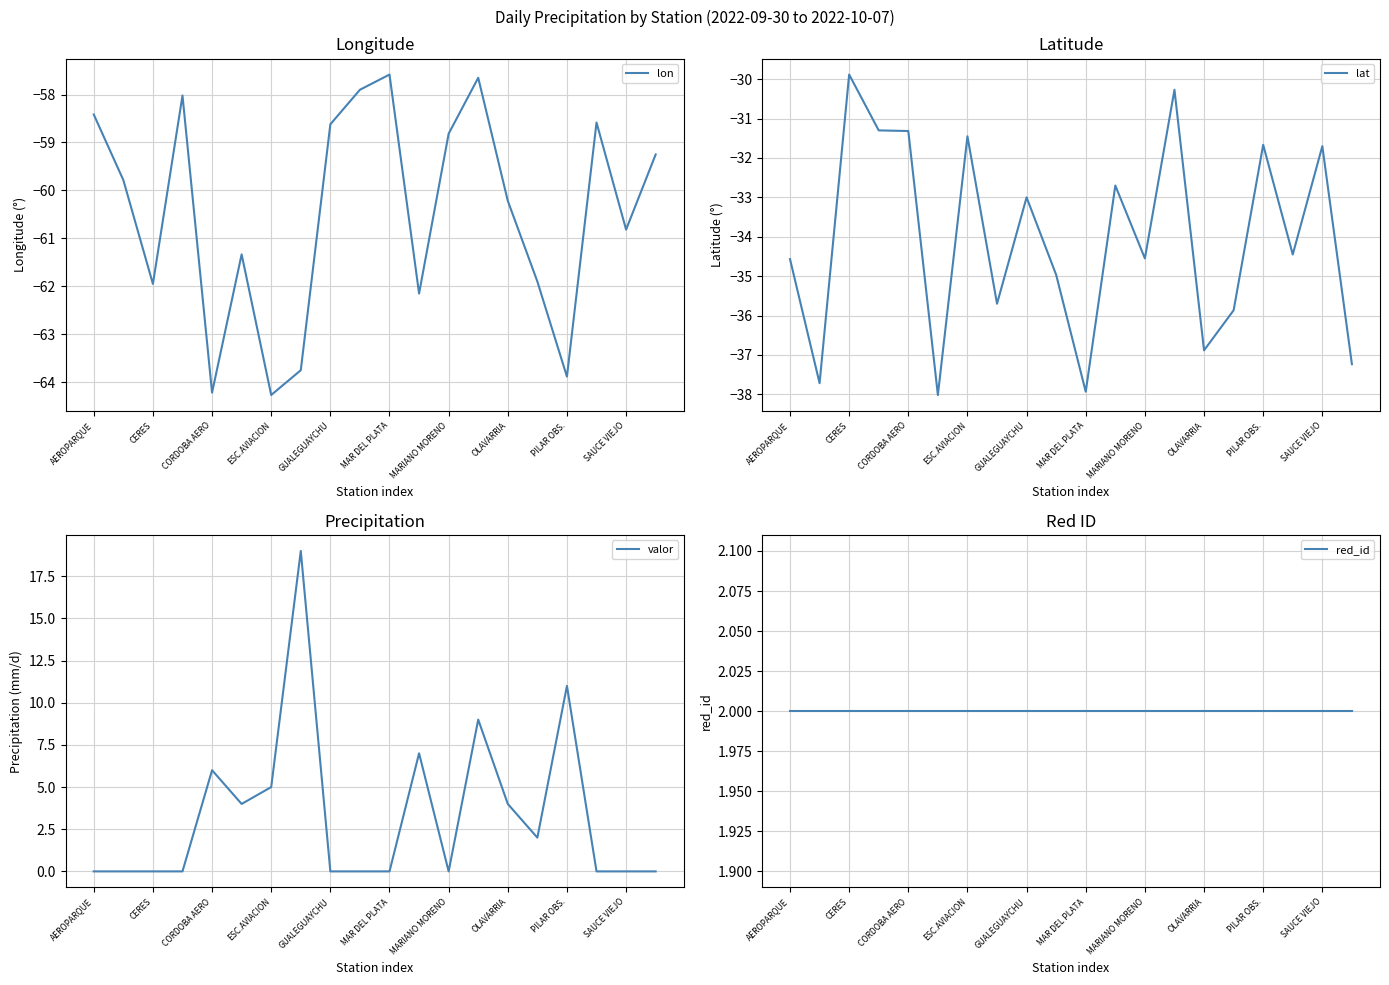

Which series has the largest range (max minus min)?

valor